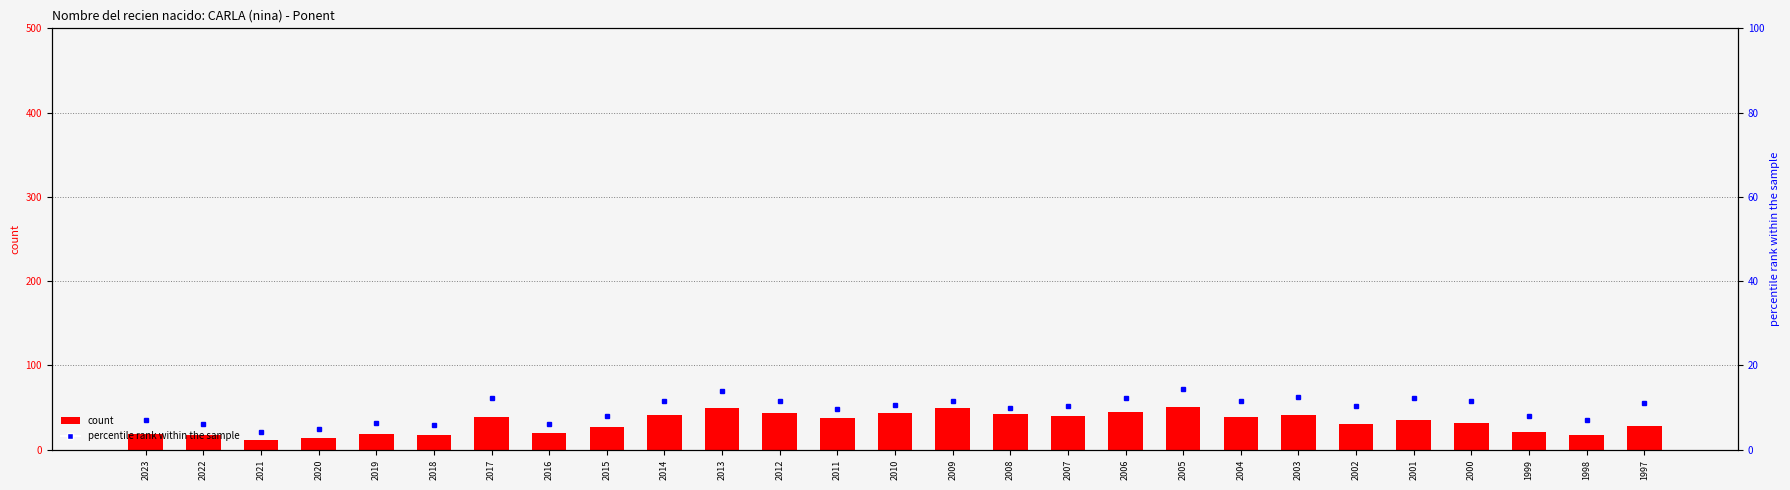

Is the value of percentile rank within the sample at 2007 greater than the value of count at 2017?

No